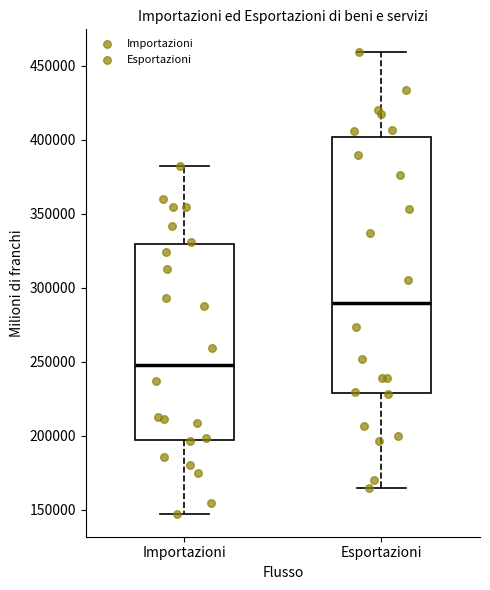

Reading left to right, transcribe this box plot: for each box, give where its median line is, the range the box spans, and where its two whiskers end, as read against the y-axis. The values are not printed on the chart, so give them approximately, as read against the axis.

Importazioni: median 250000, box 195000 to 330000, whiskers 150000 to 380000
Esportazioni: median 290000, box 230000 to 400000, whiskers 165000 to 460000